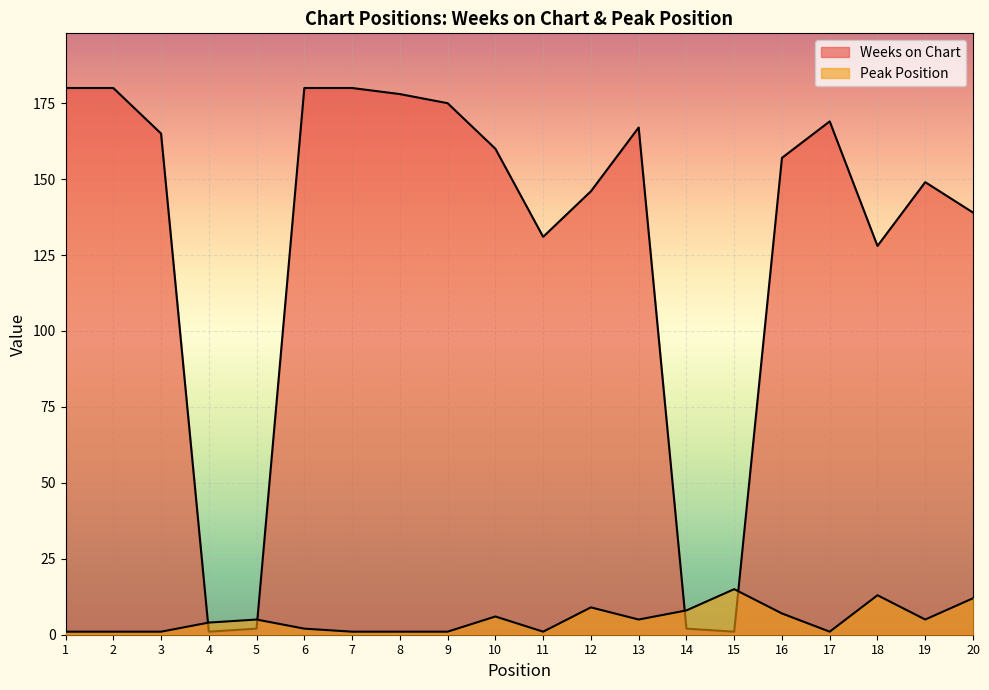

Between which two adjacent categories do Peak Position and Weeks on Chart first intersect?

3 and 4